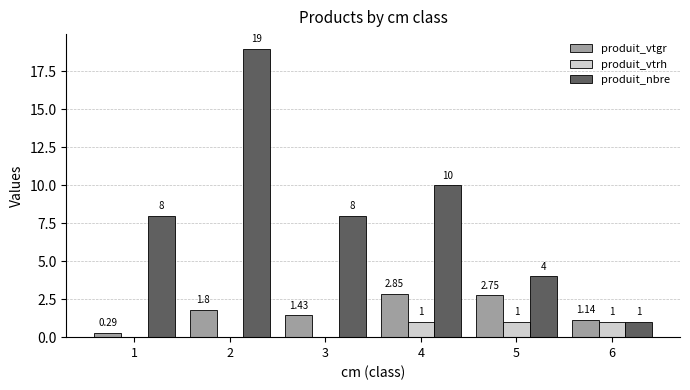

Between 5 and 6, which series saw the biggest shift?

produit_nbre